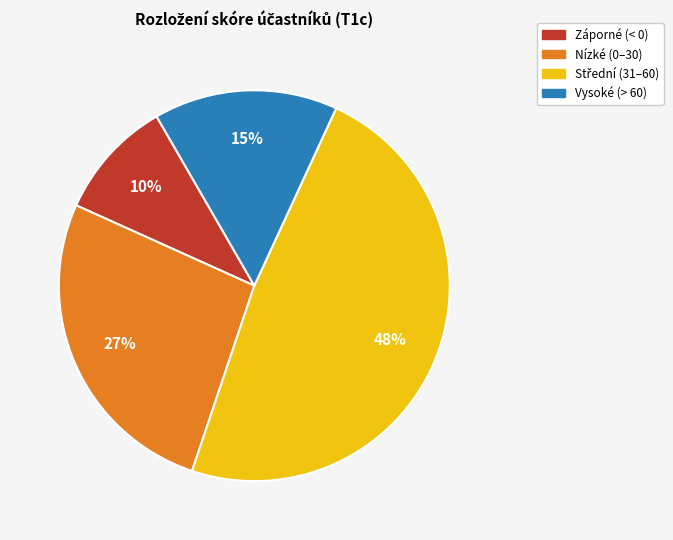

Is there any slice that represents more than half of the pie?

No